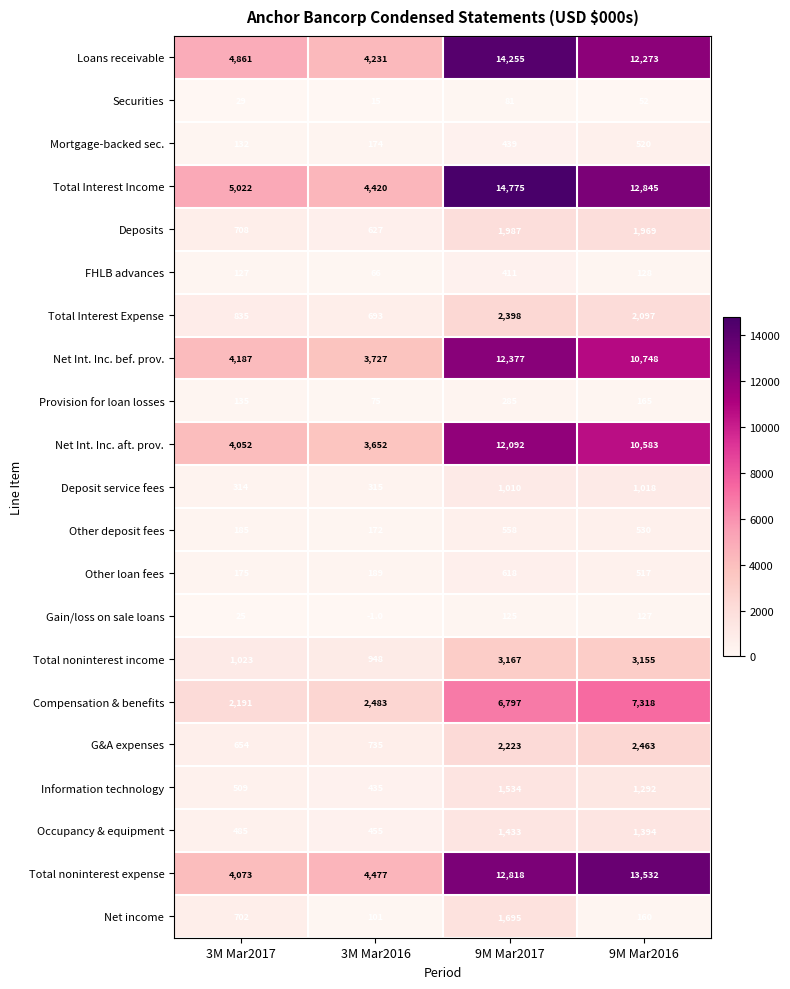

Is the value of Occupancy & equipment at 3M Mar2017 greater than the value of Compensation & benefits at 3M Mar2017?

No